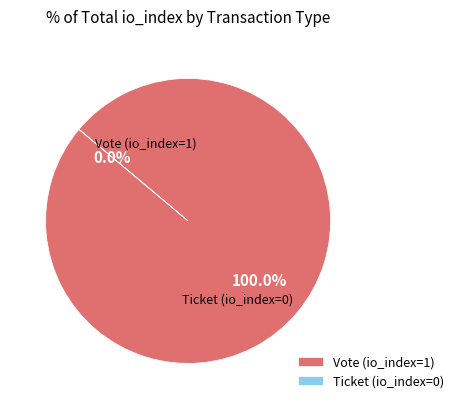

Is there any slice that represents more than half of the pie?

Yes